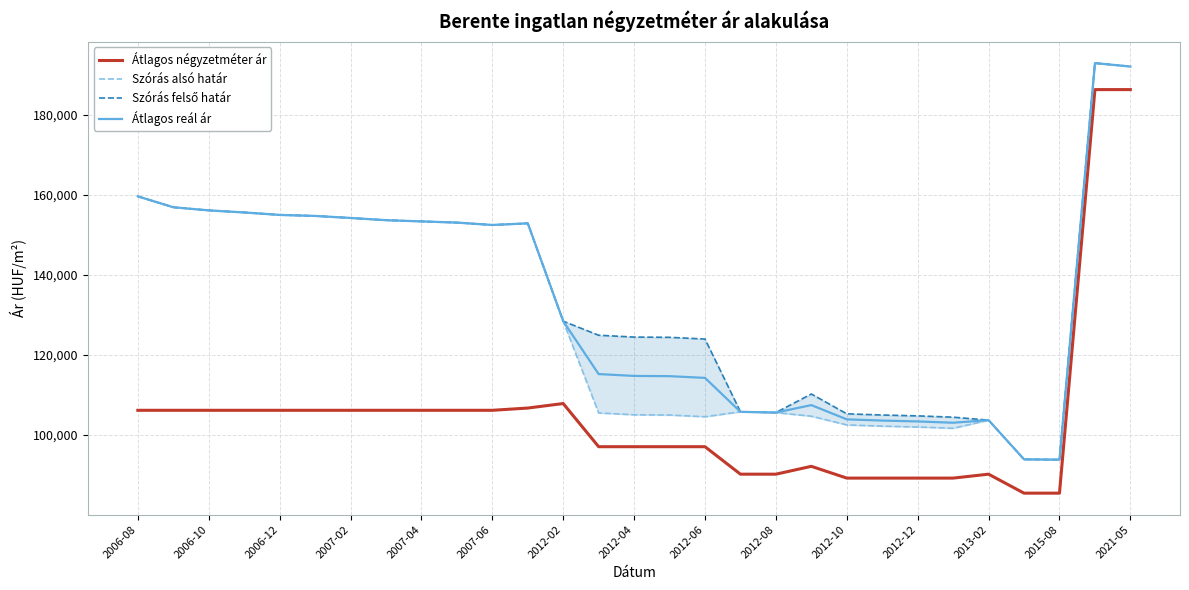

Rank the series by their maximum value, from highest to lowest.

Szórás alsó határ, Szórás felső határ, Átlagos reál ár, Átlagos négyzetméter ár